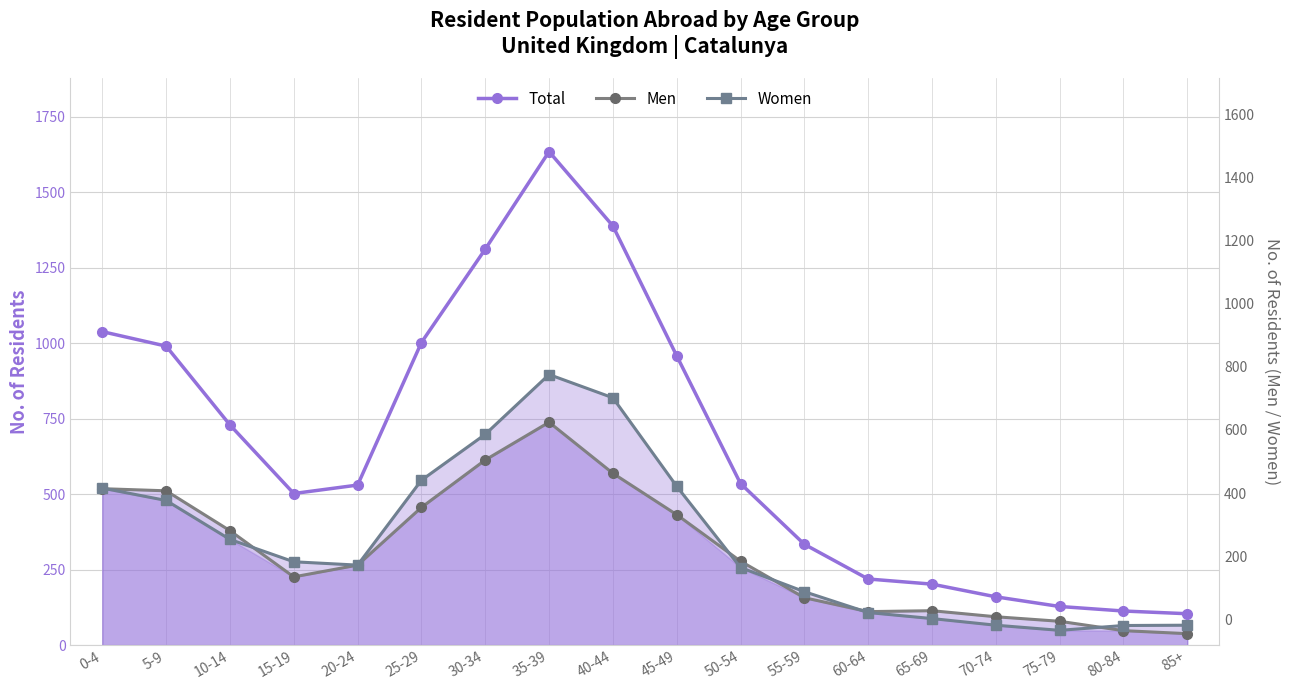

What is the maximum value shown in the chart?

1634